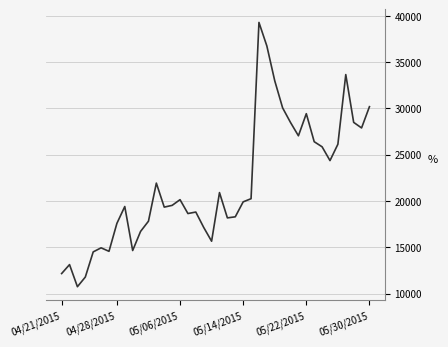

What is the greatest value displayed?

39283